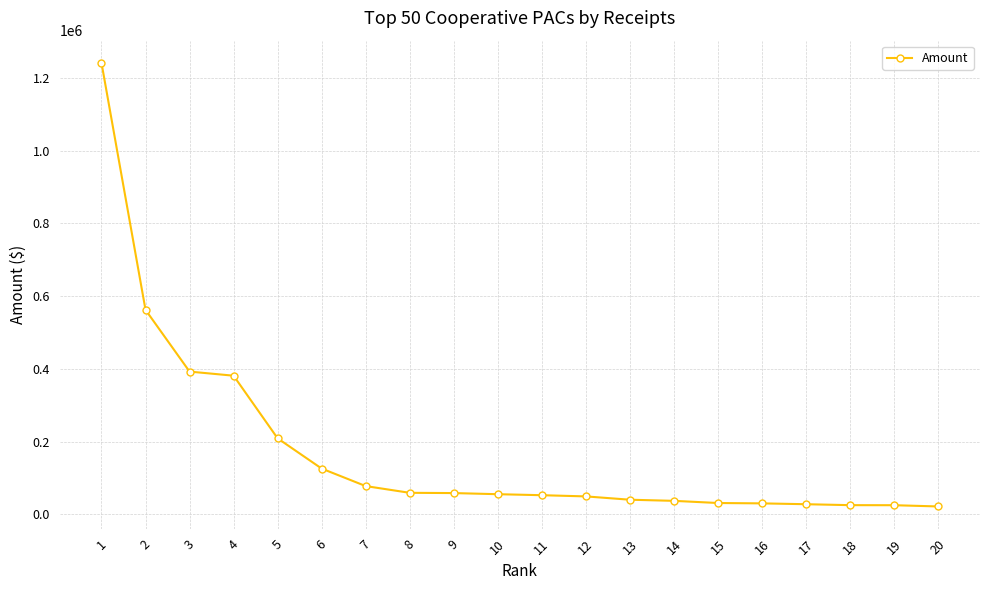

What is the change in value from 7 to 14?

-40599